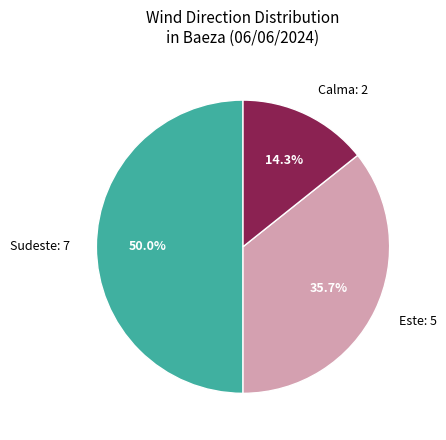

What is the largest slice in the pie chart?

Sudeste: 7